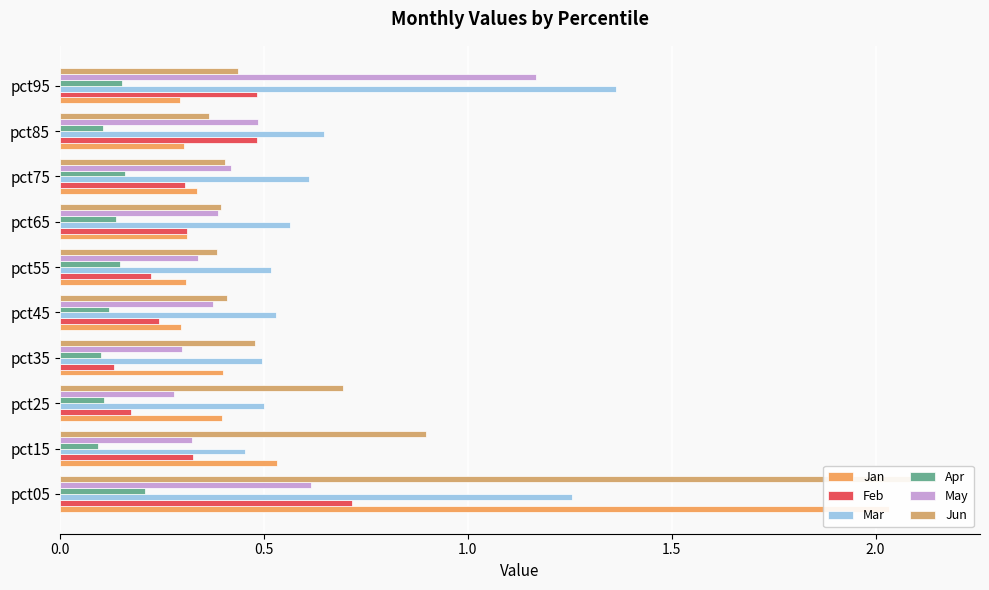

What is the difference between the highest and lowest values at 1.0?

0.6